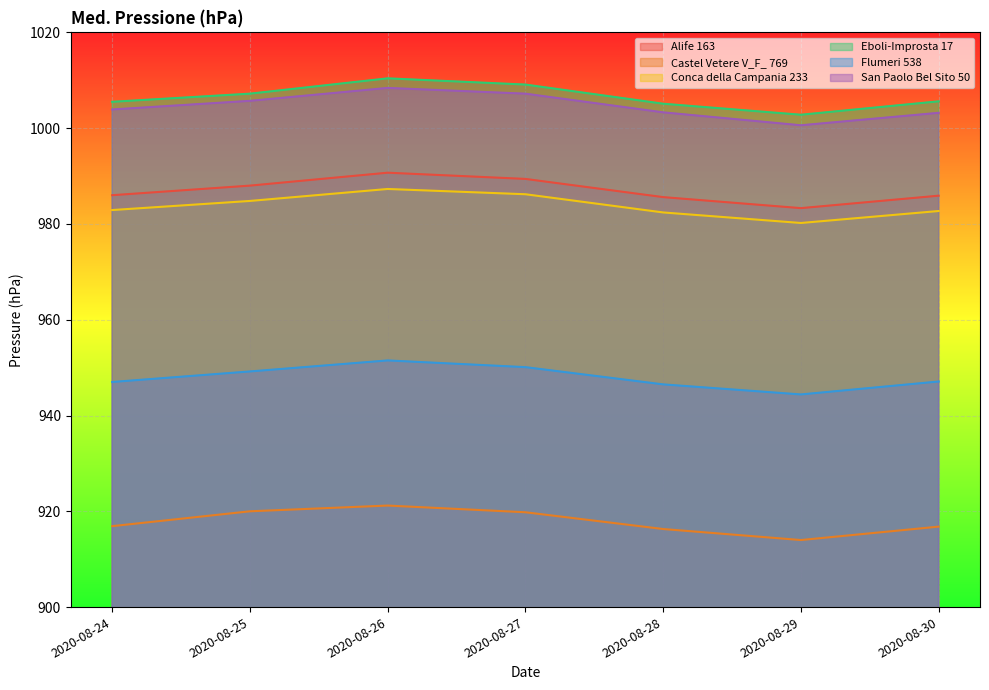

At 2020-08-24, list the series in order from smallest to largest.

Castel Vetere V_F_ 769, Flumeri 538, Conca della Campania 233, Alife 163, San Paolo Bel Sito 50, Eboli-Improsta 17